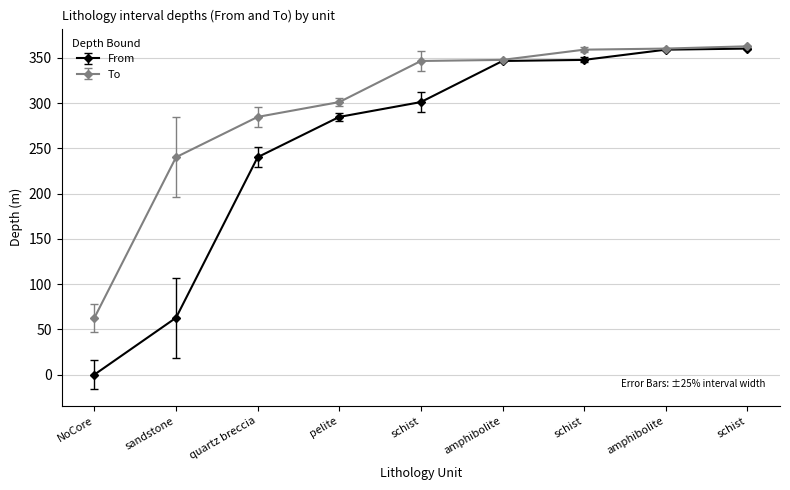

Which label corresponds to the largest value in the chart?

schist